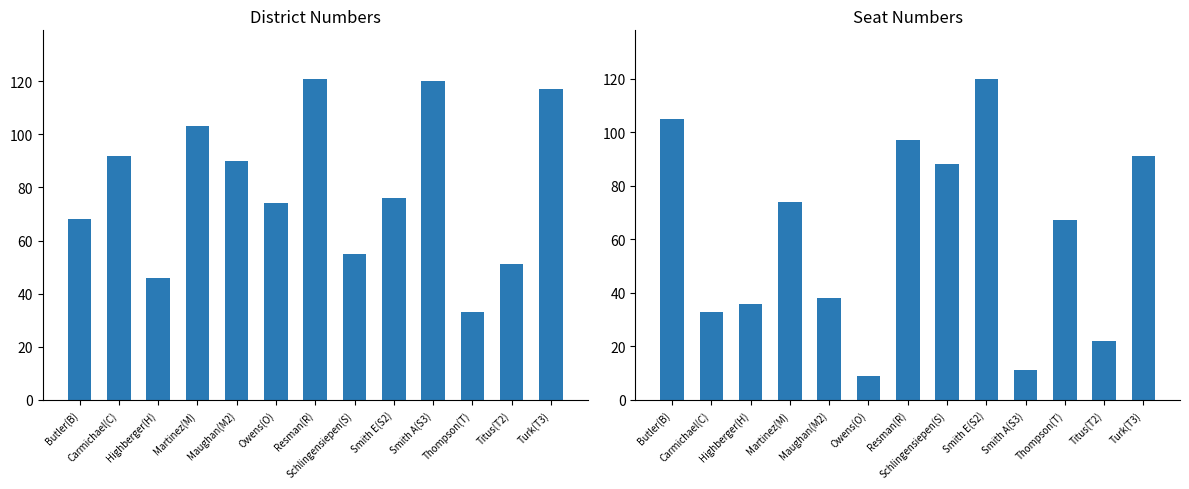

What is the label of the 8th bar from the left?

Schlingensiepen(S)